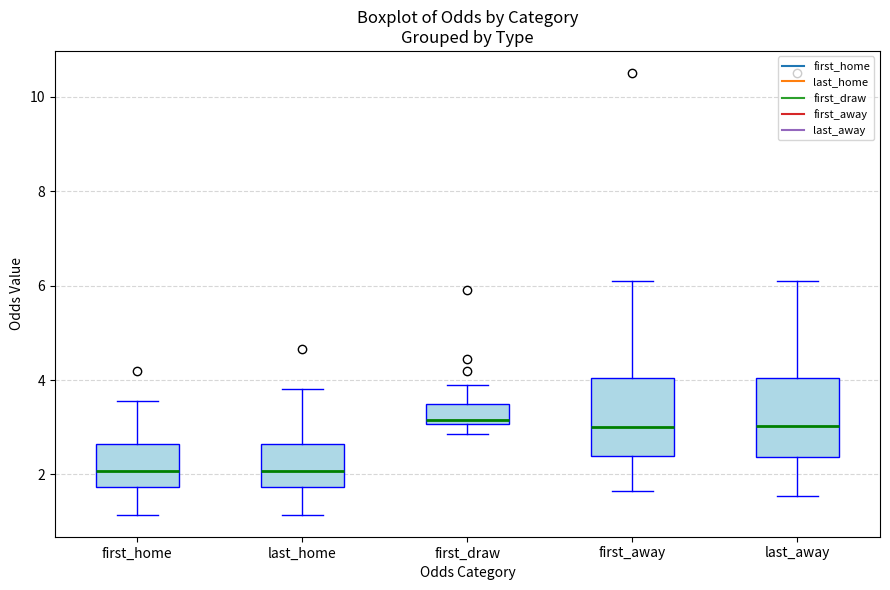

Reading left to right, read every box against the y-axis: the position of its median line, the range the box covers, and the ends of its whiskers. The values are not printed on the chart, so give them approximately, as read against the axis.

first_home: median 2.0, box 1.8 to 2.6, whiskers 1.2 to 3.6
last_home: median 2.0, box 1.8 to 2.6, whiskers 1.2 to 3.8
first_draw: median 3.2, box 3.0 to 3.6, whiskers 2.8 to 4.0
first_away: median 3.0, box 2.4 to 4.0, whiskers 1.6 to 6.2
last_away: median 3.0, box 2.4 to 4.0, whiskers 1.6 to 6.2